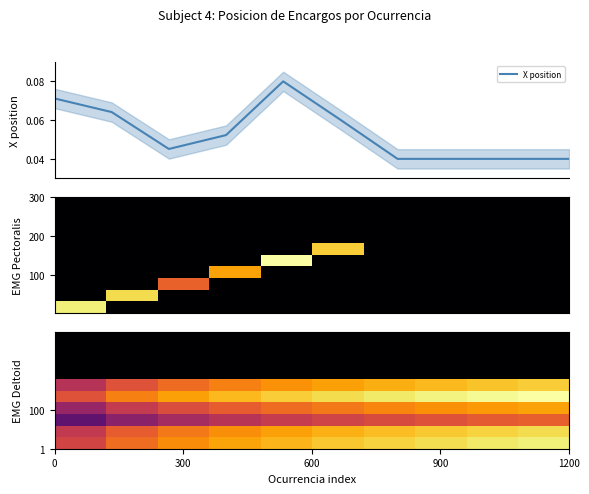

How many X position values are between 0 and 1?

10